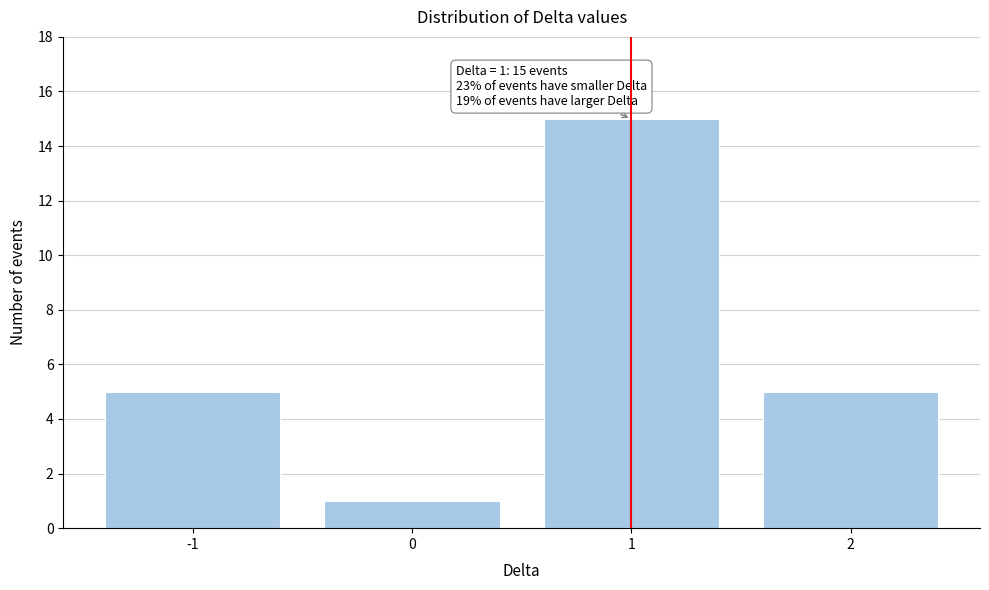

Which range on the x-axis has the tallest bar?

0.5 to 1.5